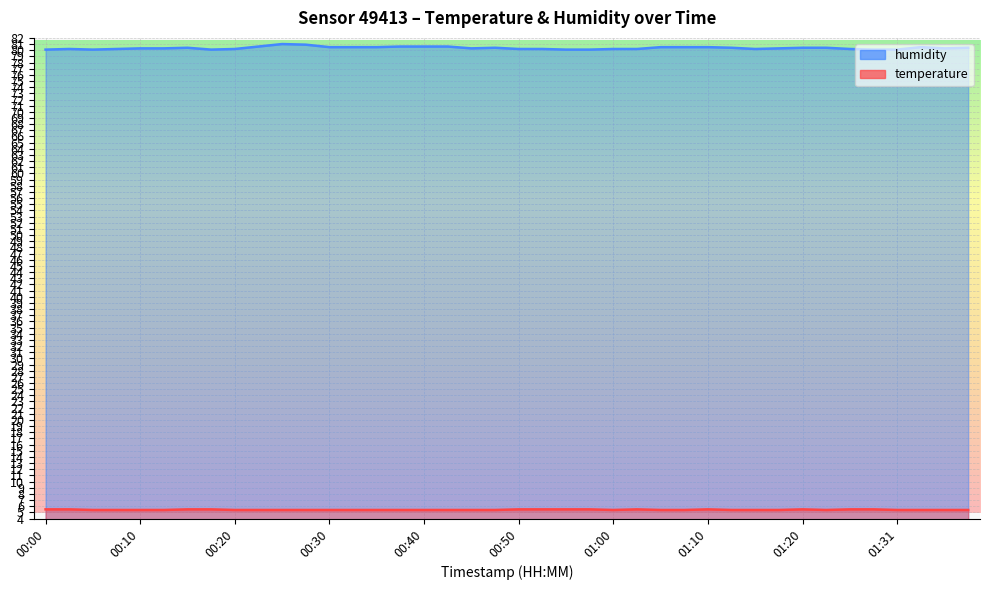

True or false: temperature and humidity intersect in this chart.

False